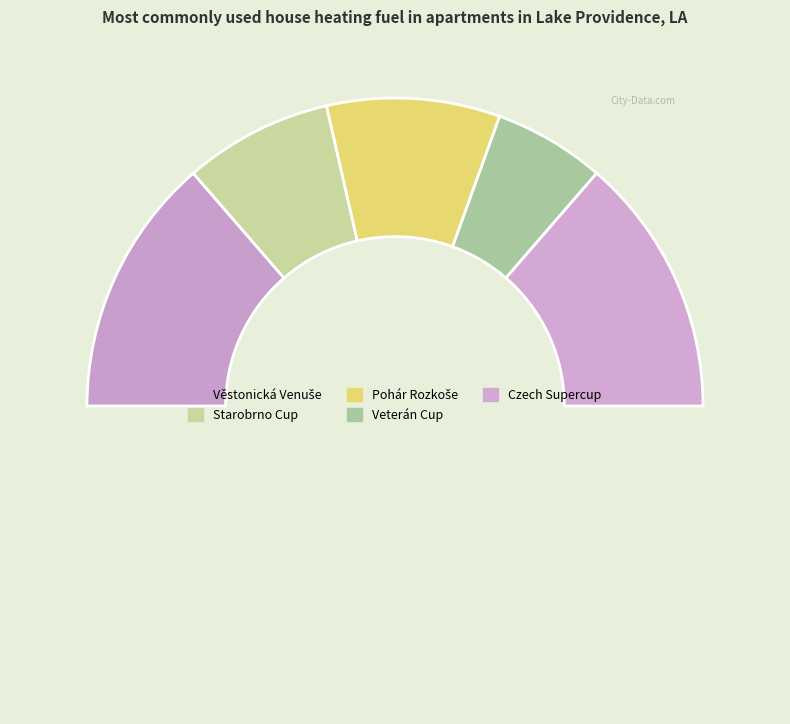

How many slices are in this pie chart?

6